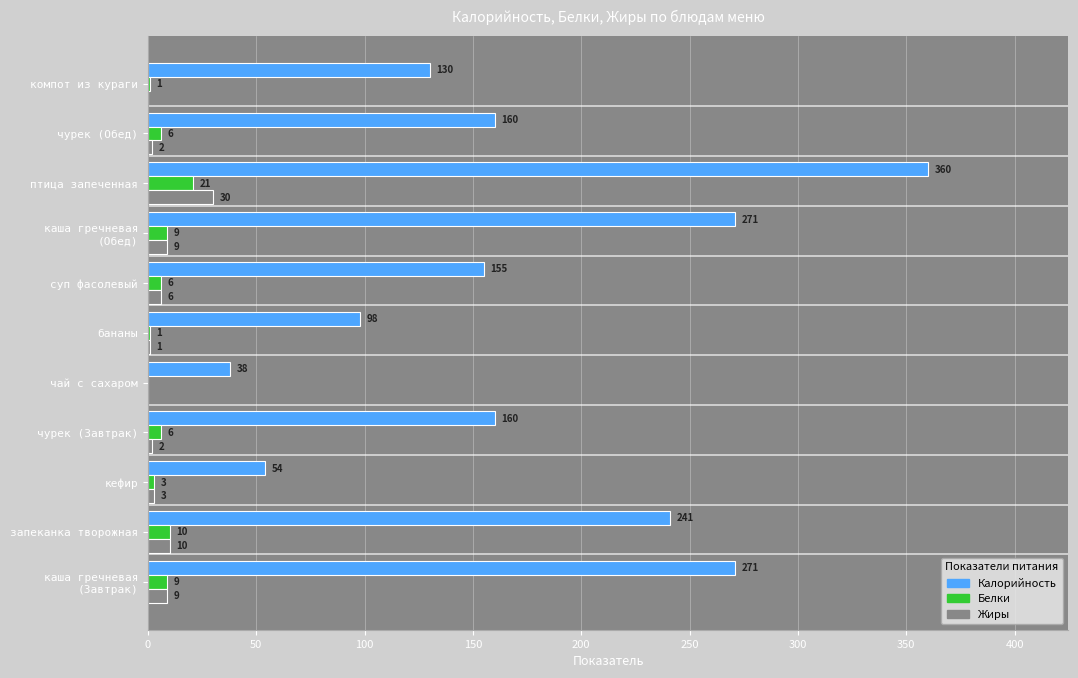

Which series has the largest total across all categories?

Калорийность